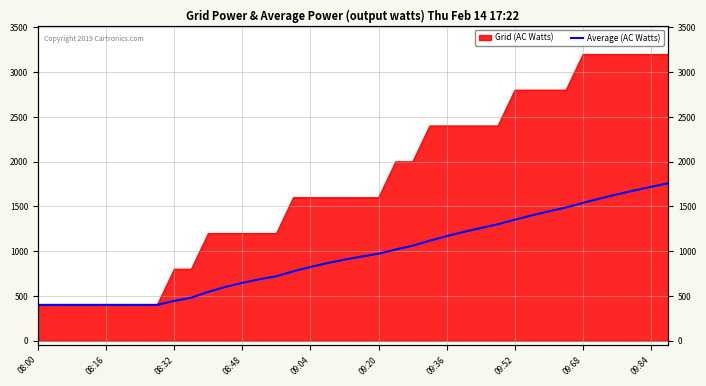

Does the chart display data point markers on the line(s)?

No